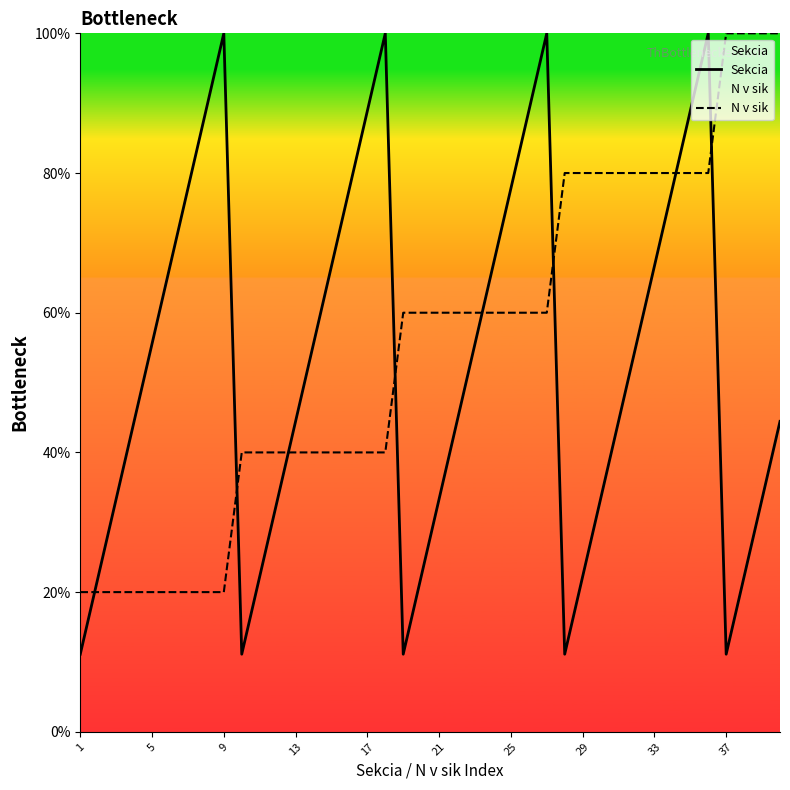

After their last crossing, which series has the higher values: N v sik or Sekcia?

N v sik